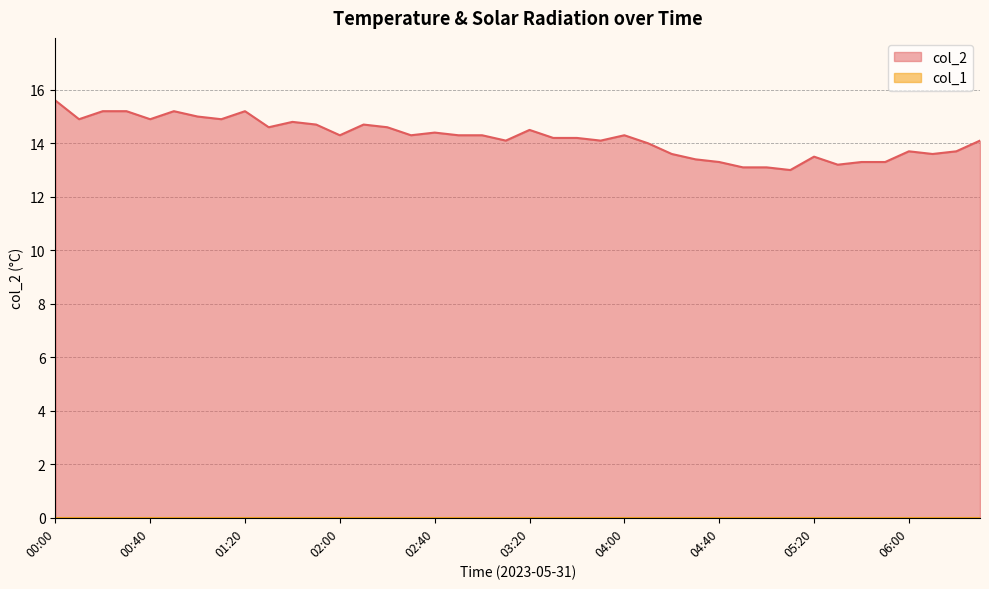

Reading left to right, list all the values displayed in this chart.

15.6	14.9	15.2	15.2	14.9	15.2	15.0	14.9	15.2	14.6	14.8	14.7	14.3	14.7	14.6	14.3	14.4	14.3	14.3	14.1	14.5	14.2	14.2	14.1	14.3	14.0	13.6	13.4	13.3	13.1	13.1	13.0	13.5	13.2	13.3	13.3	13.7	13.6	13.7	14.1